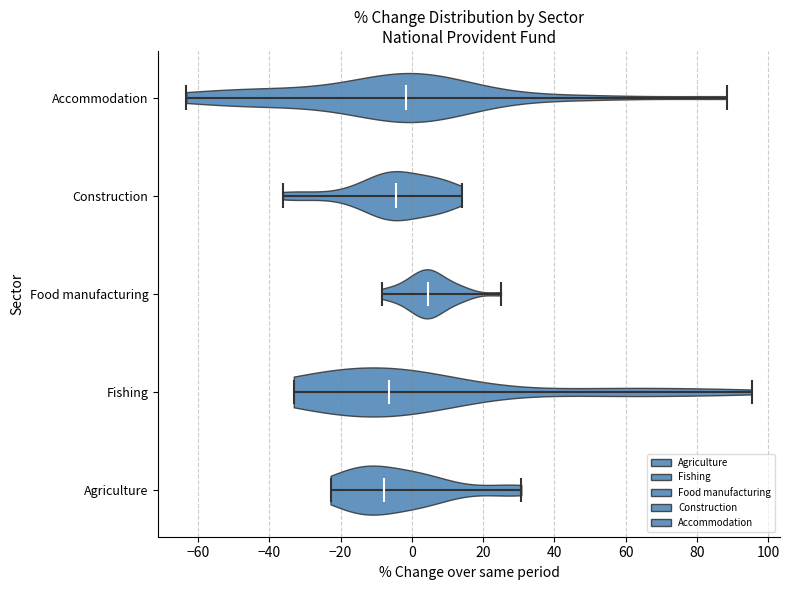

What is the lowest point the violin for Construction reaches on the x-axis? The values are not printed on the chart, so give them approximately, as read against the axis.

-36